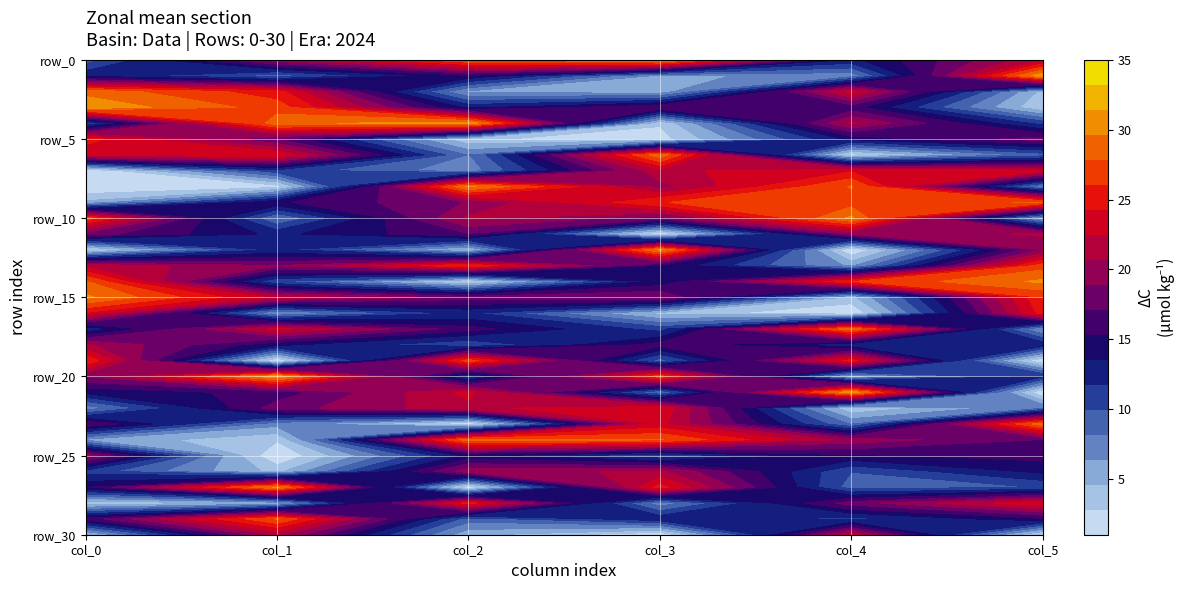

How many values in the row_12 series are below 12?

3